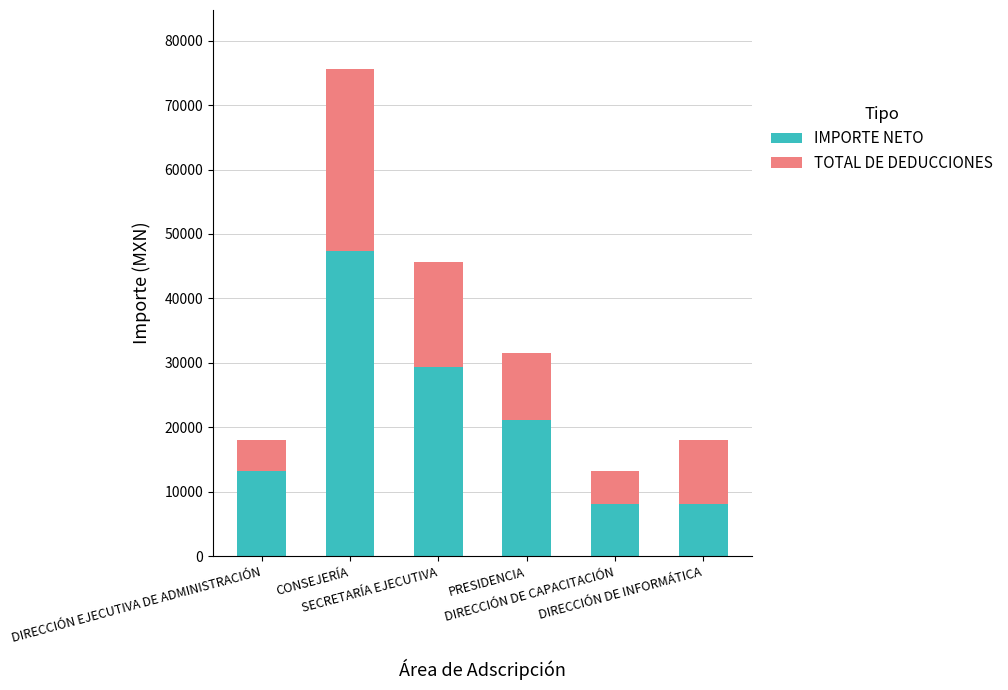

What is the difference between the second highest and minimum values in the IMPORTE NETO series?

21239.3